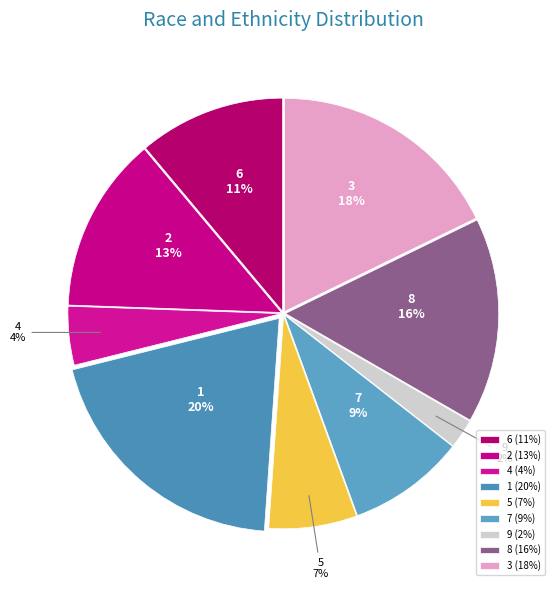

Does 2 account for over 50% of the chart?

No